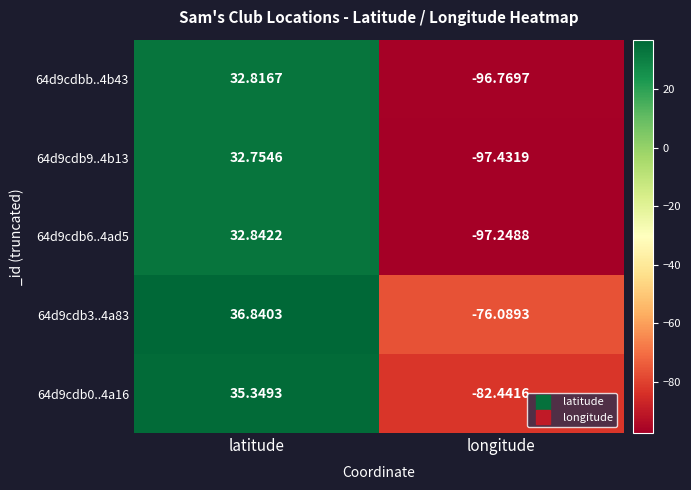

At which label does 64d9cdb3..4a83 first exceed 36?

latitude